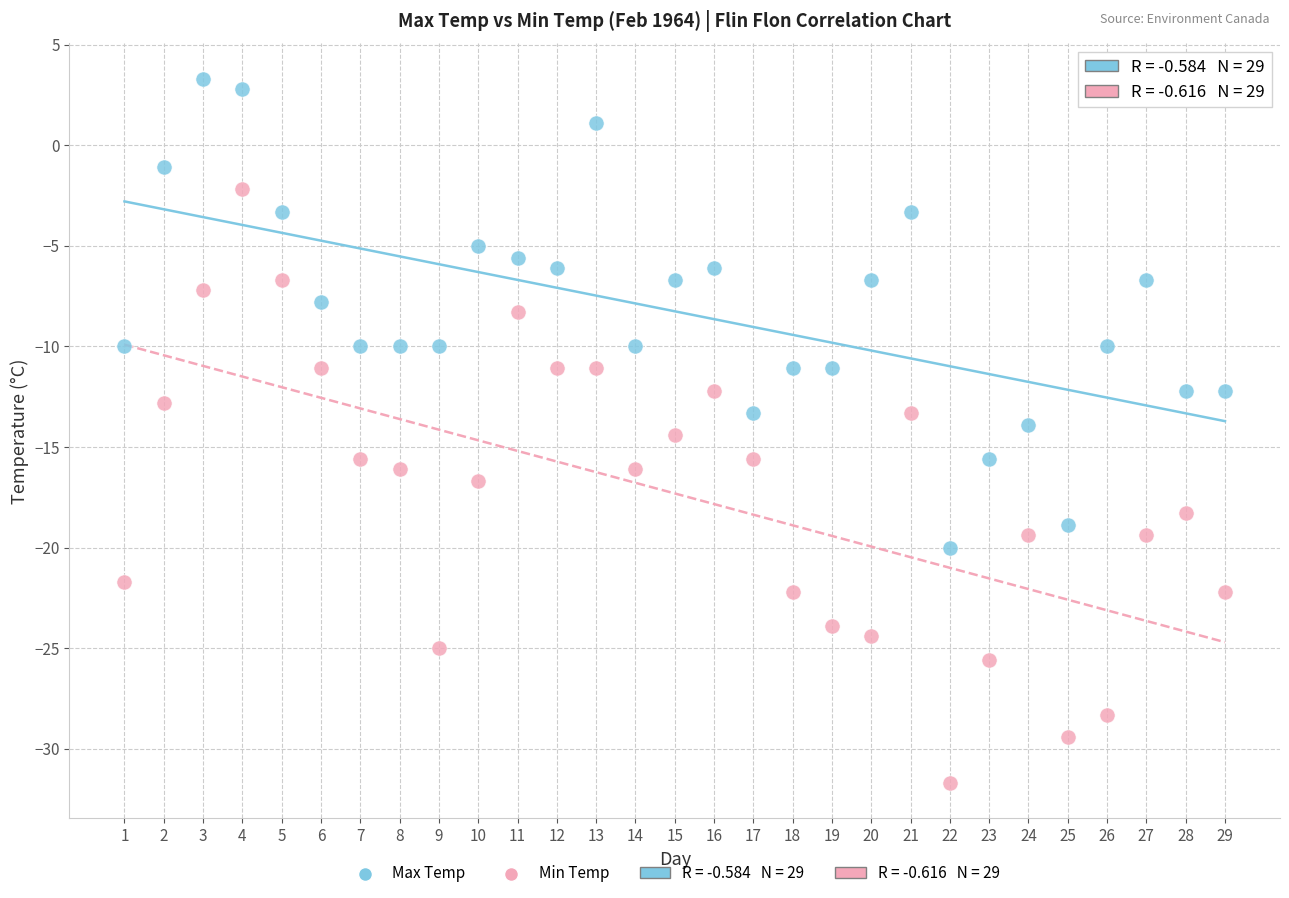

Which series has the largest Y range (max minus min)?

Min Temp